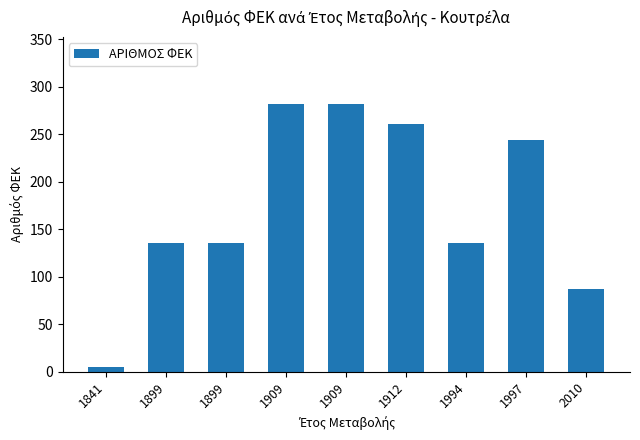

At which category does the chart reach its peak across all series?

1909